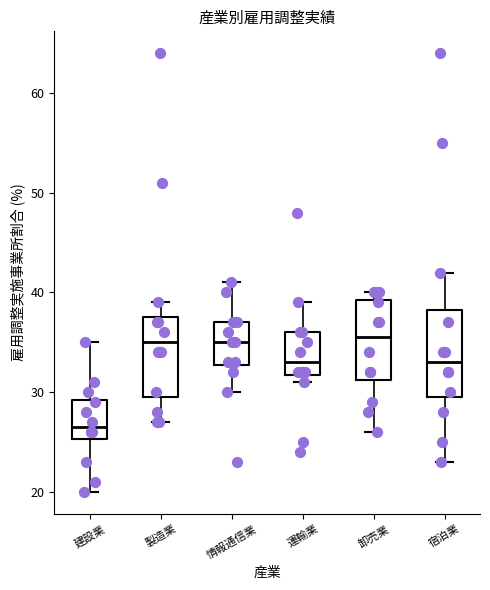

Reading left to right, read every box against the y-axis: the position of its median line, the range the box covers, and the ends of its whiskers. The values are not printed on the chart, so give them approximately, as read against the axis.

建設業: median 27, box 25 to 29, whiskers 20 to 35
製造業: median 35, box 30 to 38, whiskers 27 to 39
情報通信業: median 35, box 33 to 37, whiskers 30 to 41
運輸業: median 33, box 32 to 36, whiskers 31 to 39
卸売業: median 36, box 31 to 39, whiskers 26 to 40
宿泊業: median 33, box 30 to 38, whiskers 23 to 42